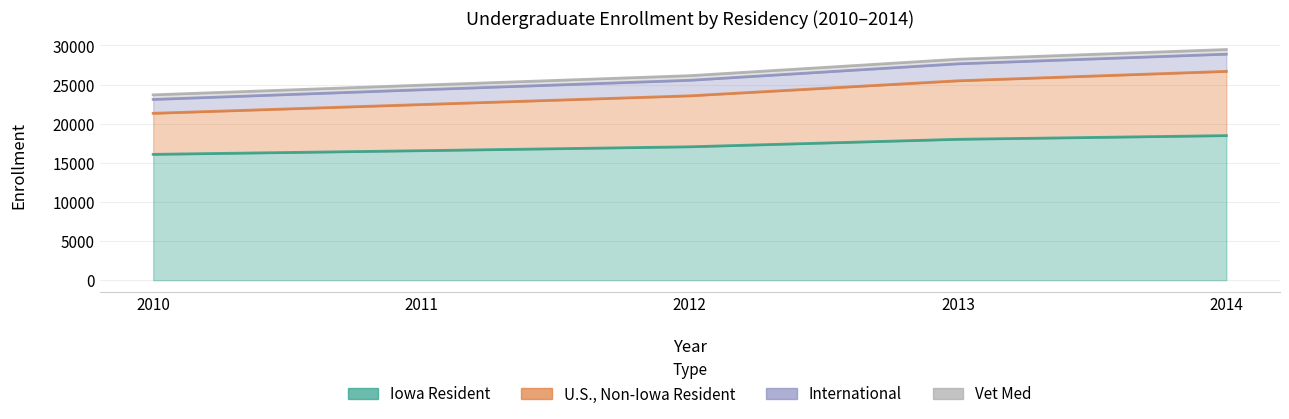

True or false: U.S., Non-Iowa Resident has a value of 22449 at 2011.

True